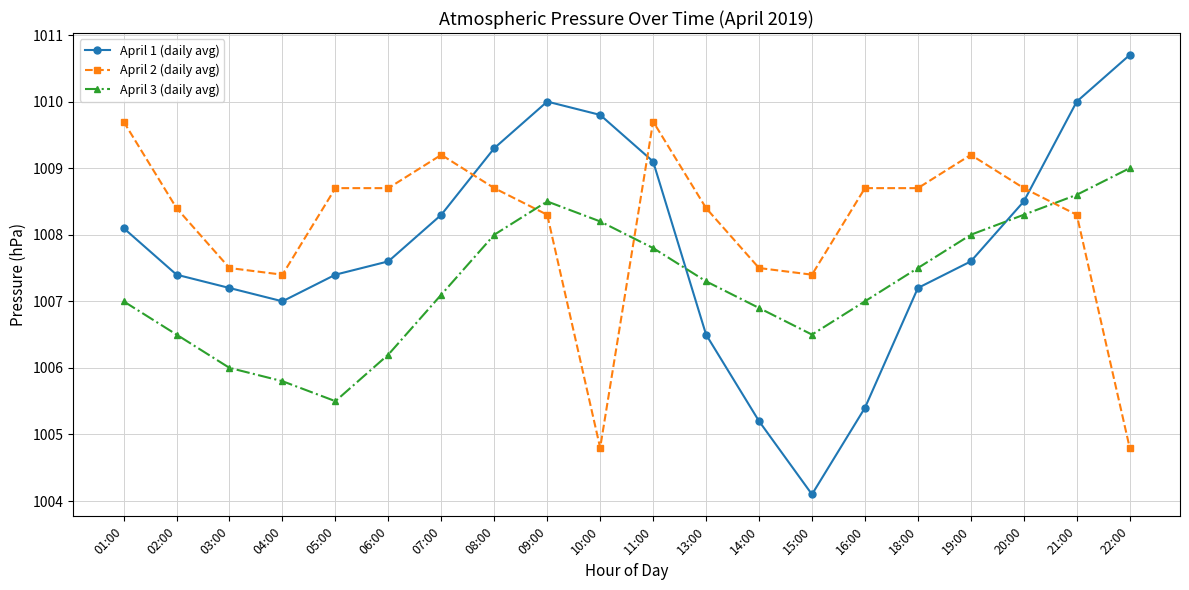

How many values in the April 2 (daily avg) series are below 1008?

6